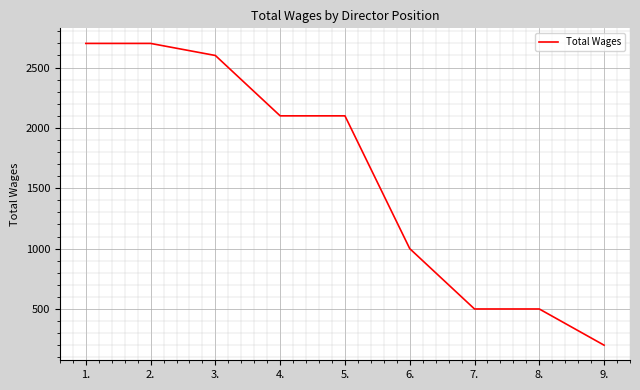

At which category does the chart reach its minimum across all series?

9.